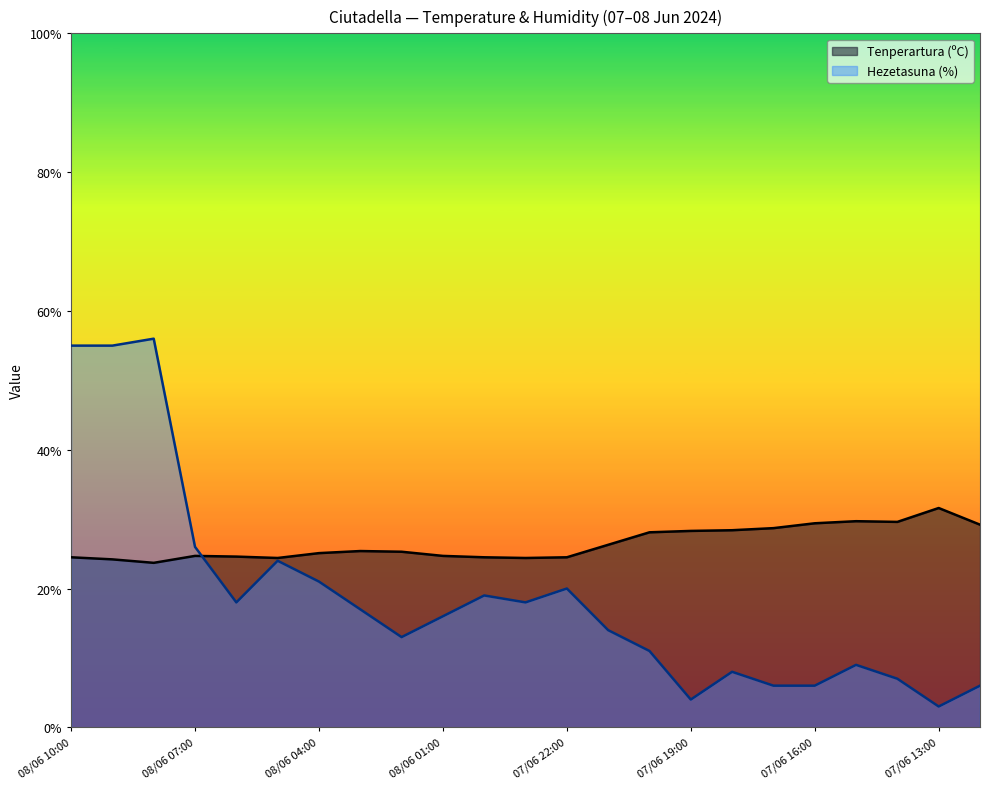

Is the value of Tenperartura (ºC) at 07/06 21:00 greater than the value of Hezetasuna (%) at 08/06 05:00?

Yes